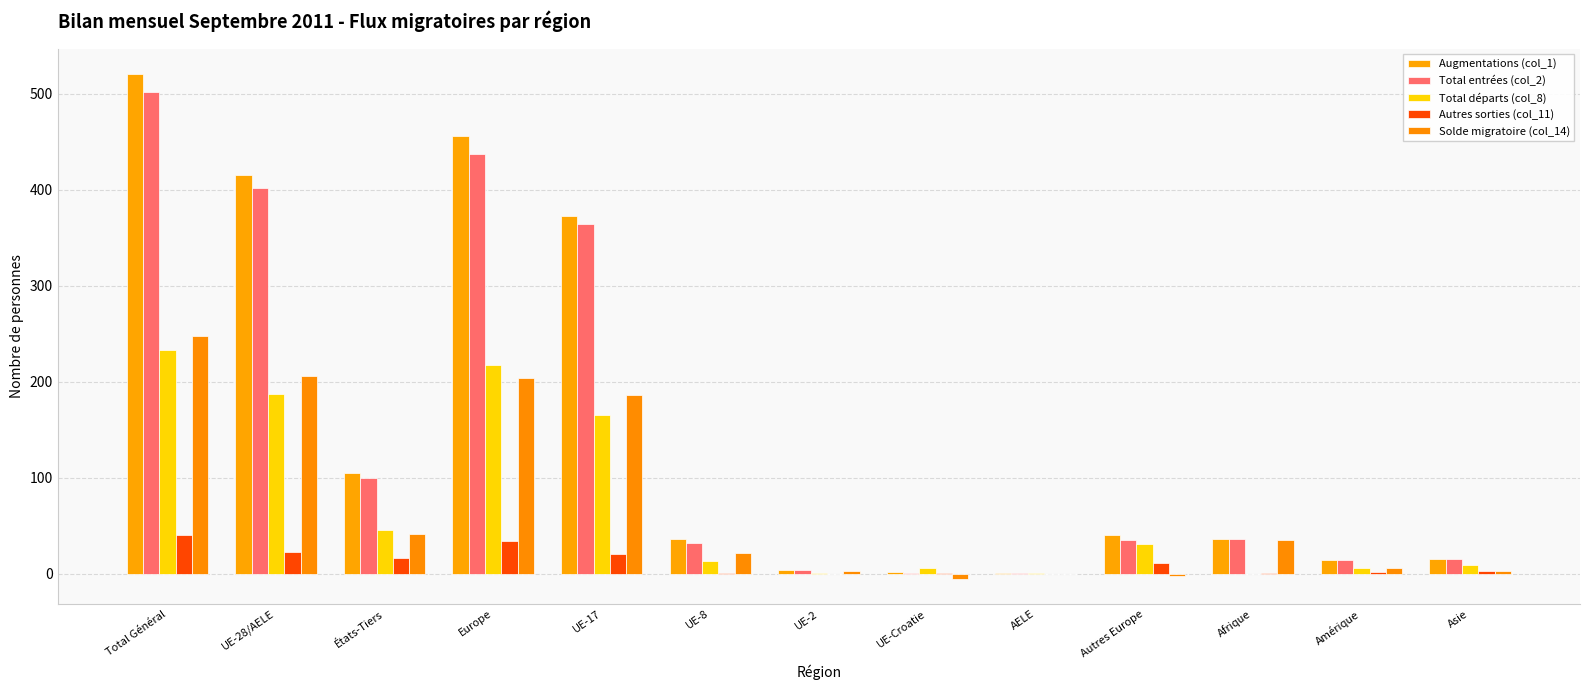

What are all the series names shown in the legend?

Augmentations (col_1), Total entrées (col_2), Total départs (col_8), Autres sorties (col_11), Solde migratoire (col_14)